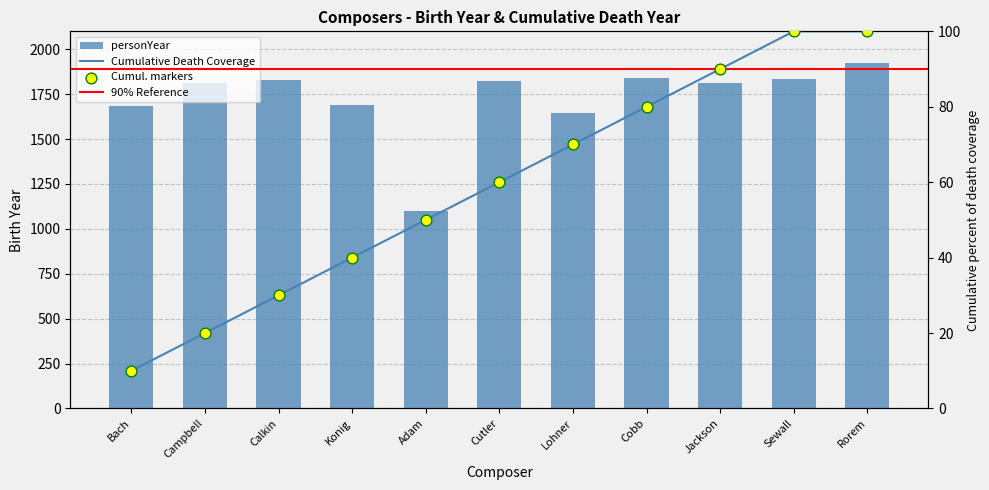

What is the ratio of the value at Konig to the value at Sewall?

0.9